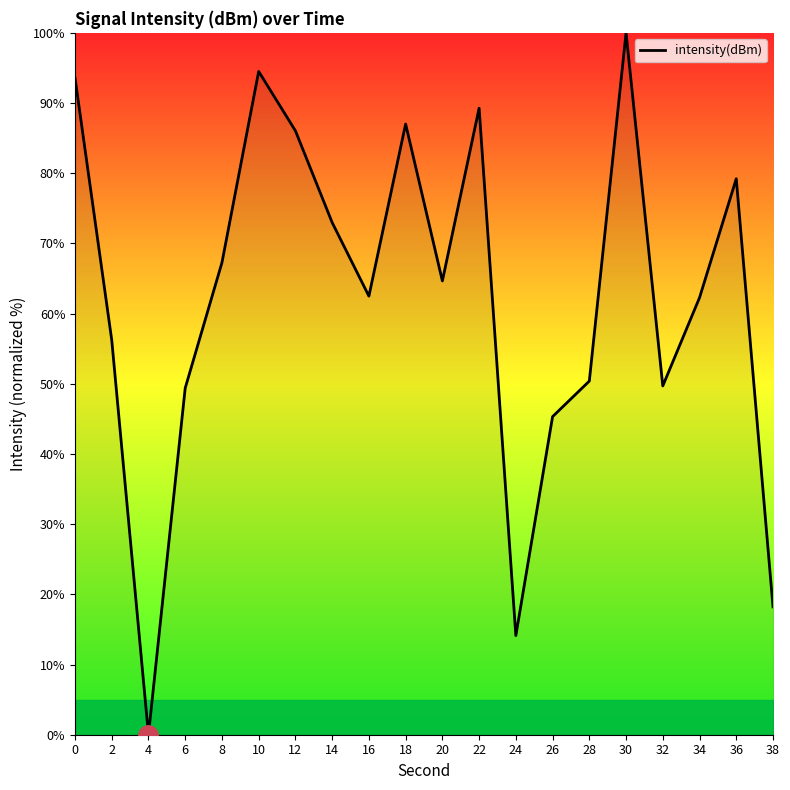

Which label corresponds to the largest value in the chart?

30